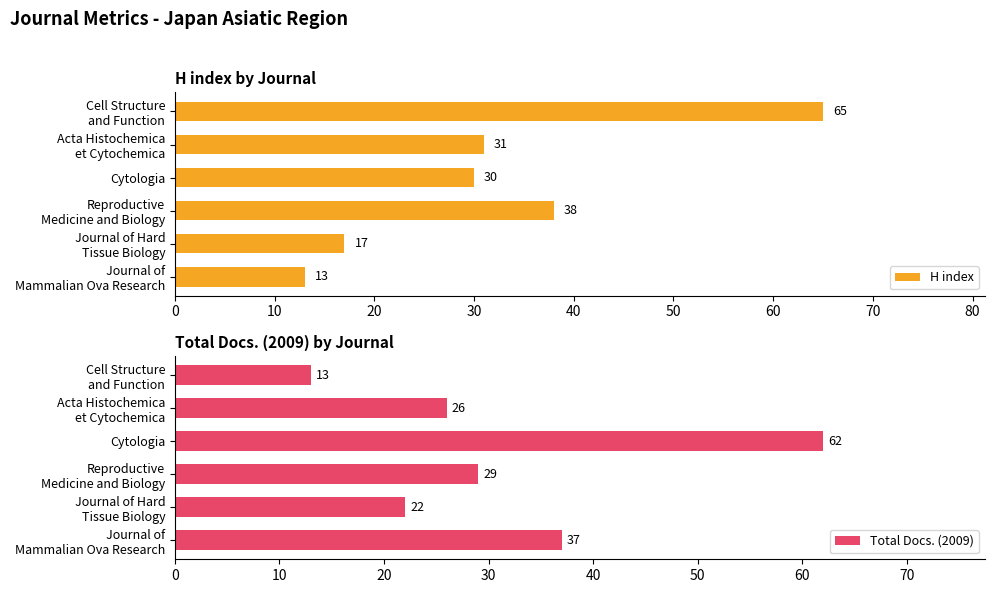

What is the sum of all H index values?

194